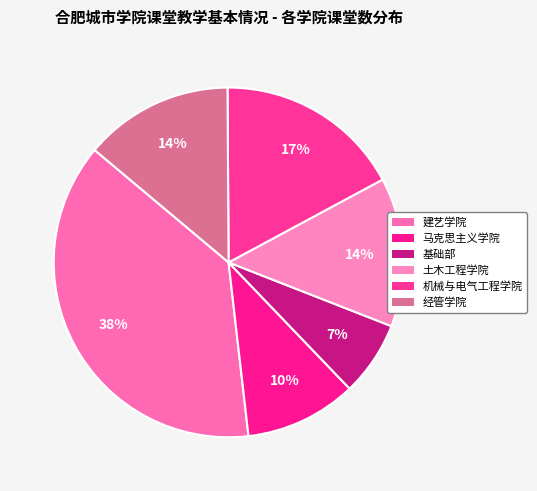

Approximately how many times larger is the value at 经管学院 compared to 基础部?

2.0